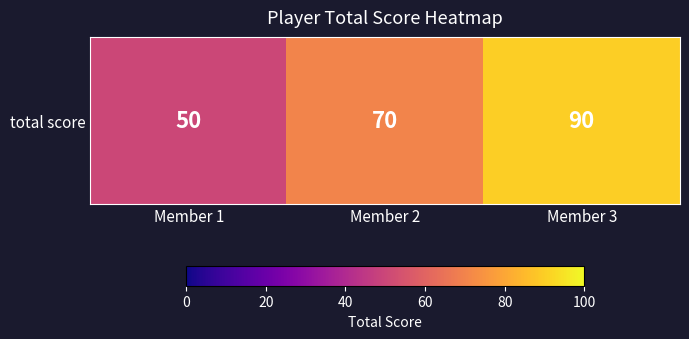

What is the change in value from Member 2 to Member 3?

+20